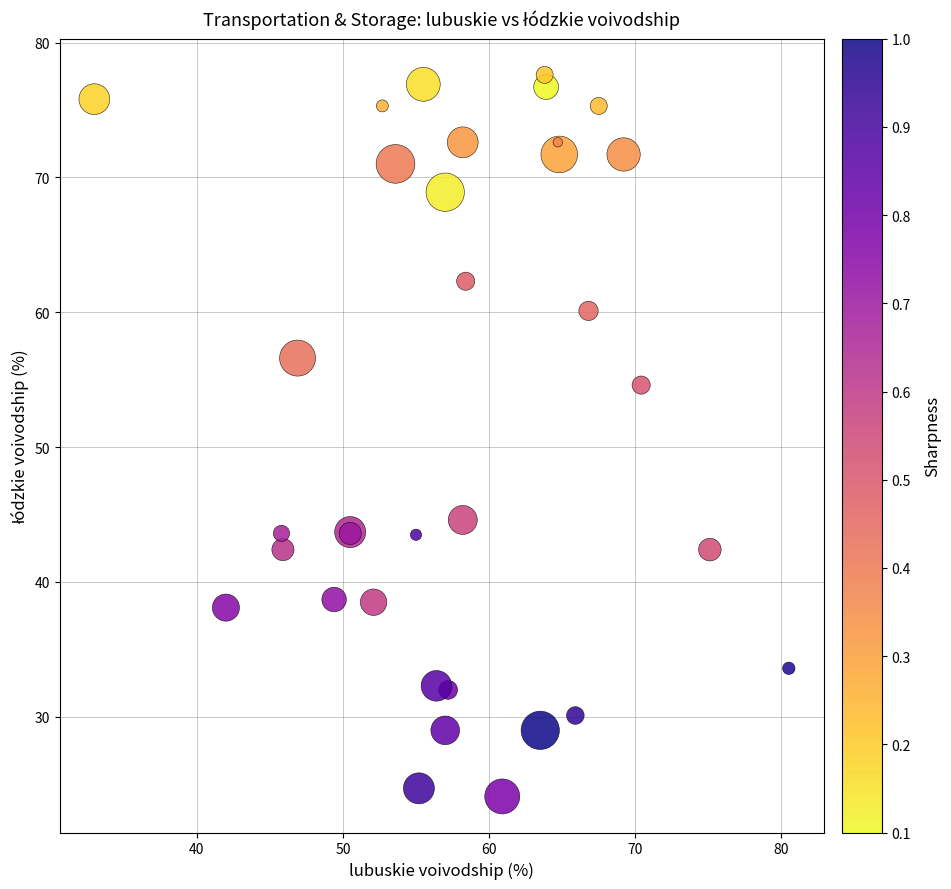

What Y value in the scatter plot is closest to 50?

54.6